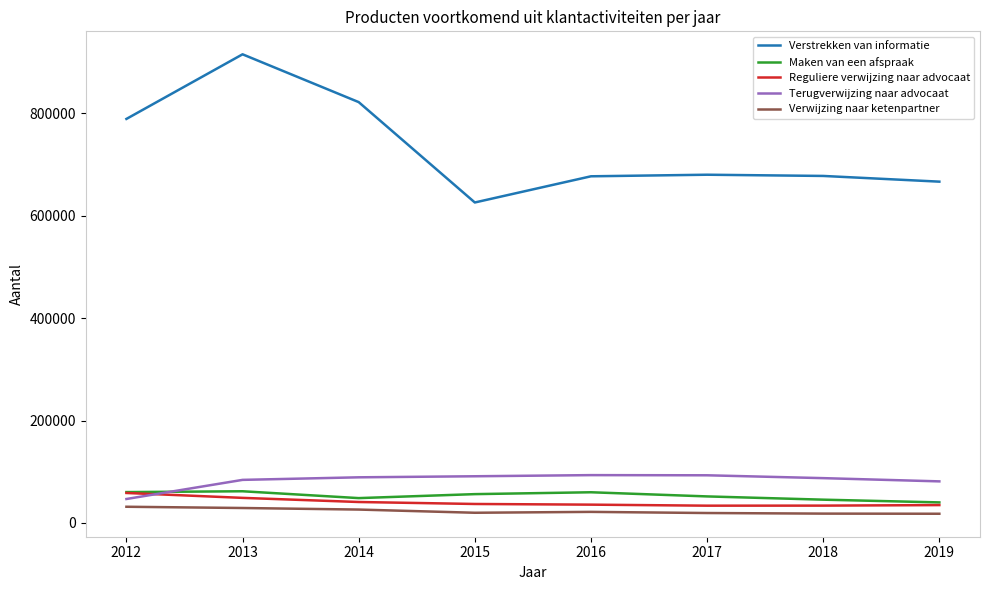

What is the difference between the Verstrekken van informatie values at 2012 and 2018?

111421